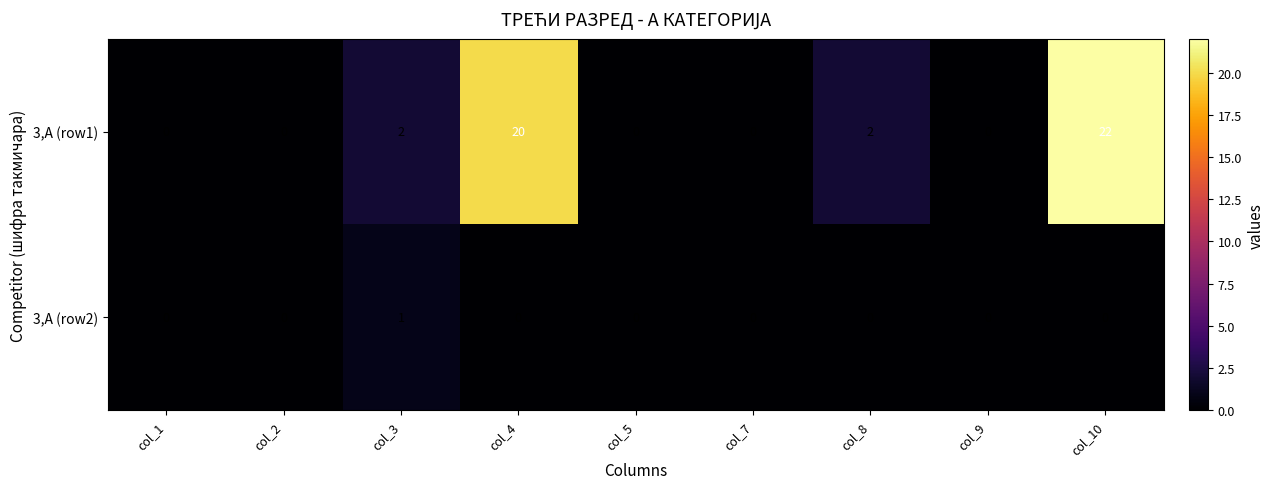

List the series in order of their peak value, lowest first.

3,А (row2), 3,А (row1)